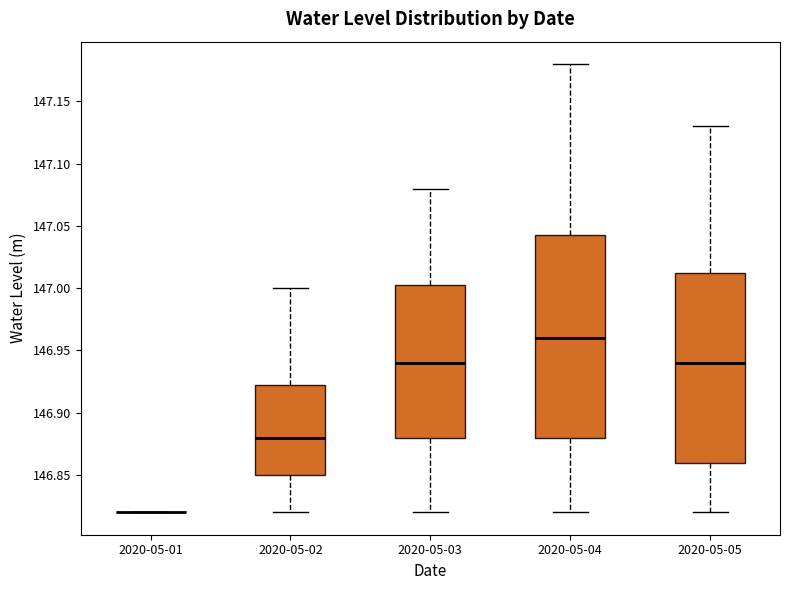

Reading left to right, read every box against the y-axis: the position of its median line, the range the box covers, and the ends of its whiskers. The values are not printed on the chart, so give them approximately, as read against the axis.

2020-05-01: box collapsed to a line at 146.820, whiskers 146.820 to 146.820
2020-05-02: median 146.880, box 146.850 to 146.925, whiskers 146.820 to 147.000
2020-05-03: median 146.940, box 146.880 to 147.005, whiskers 146.820 to 147.080
2020-05-04: median 146.960, box 146.880 to 147.045, whiskers 146.820 to 147.180
2020-05-05: median 146.940, box 146.860 to 147.015, whiskers 146.820 to 147.130